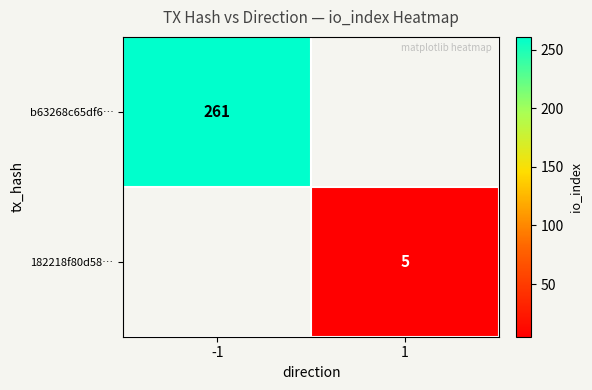

Is the value of 182218f80d58… at 1 greater than the value of b63268c65df6… at -1?

No